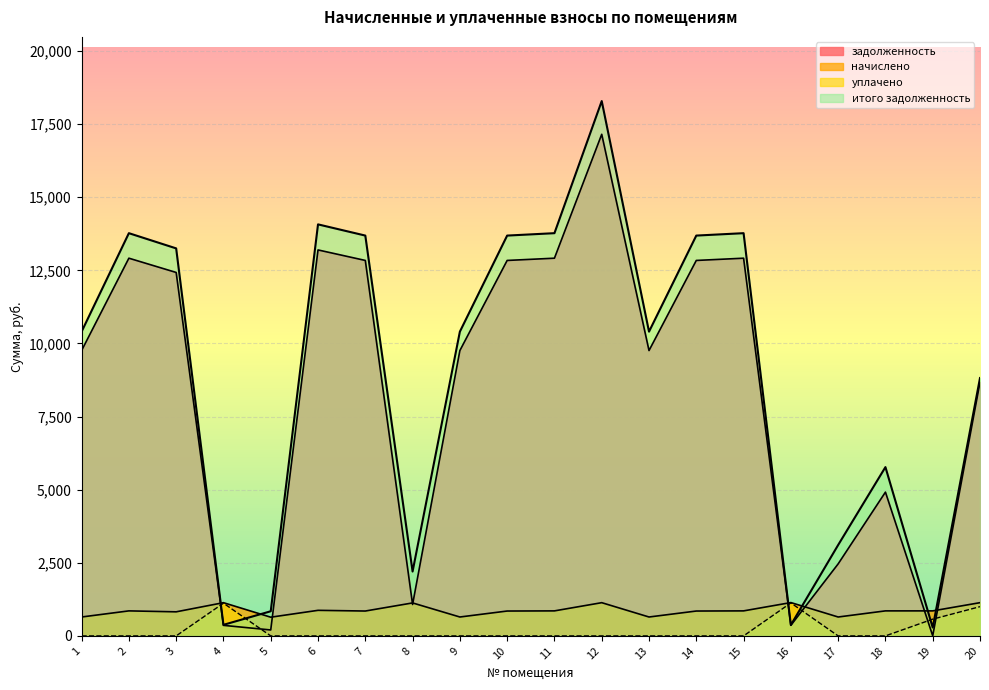

Read the уплачено value at 20.

1000.0